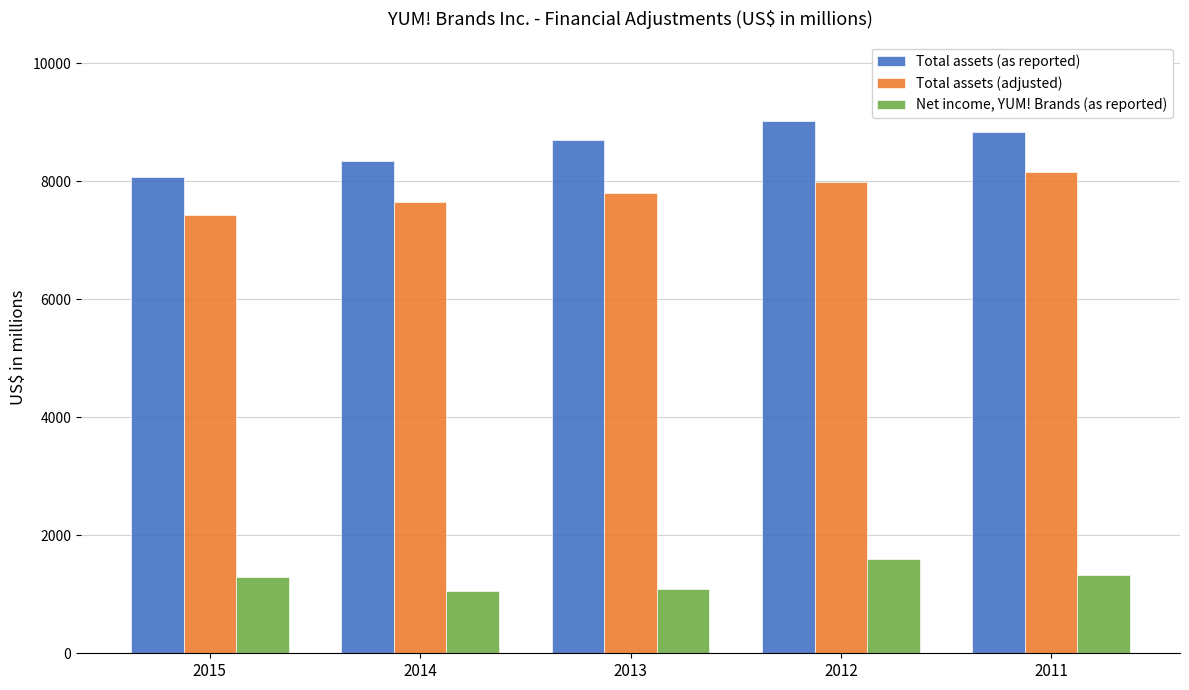

Rank the series at 2014 from highest to lowest value.

Total assets (as reported), Total assets (adjusted), Net income, YUM! Brands (as reported)